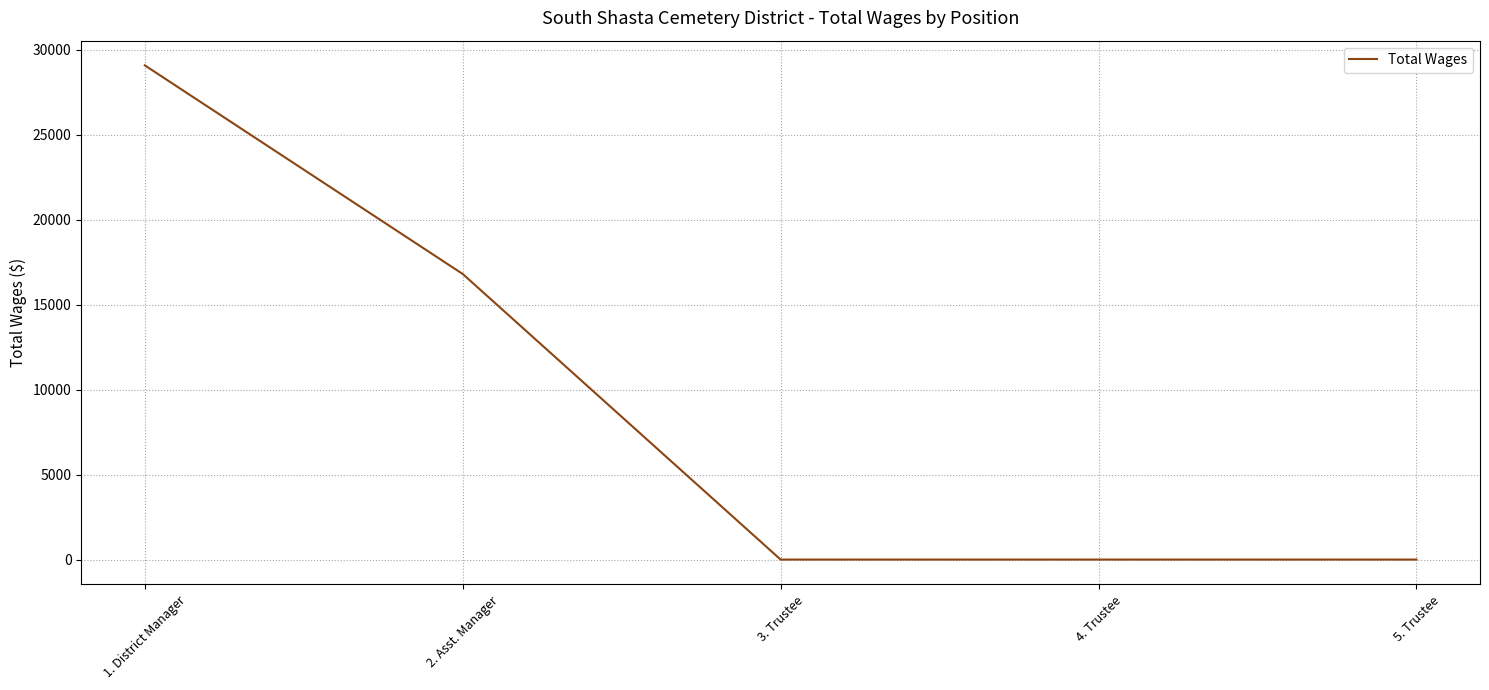

The value at 2. Asst. Manager is 23130. True or false?

False